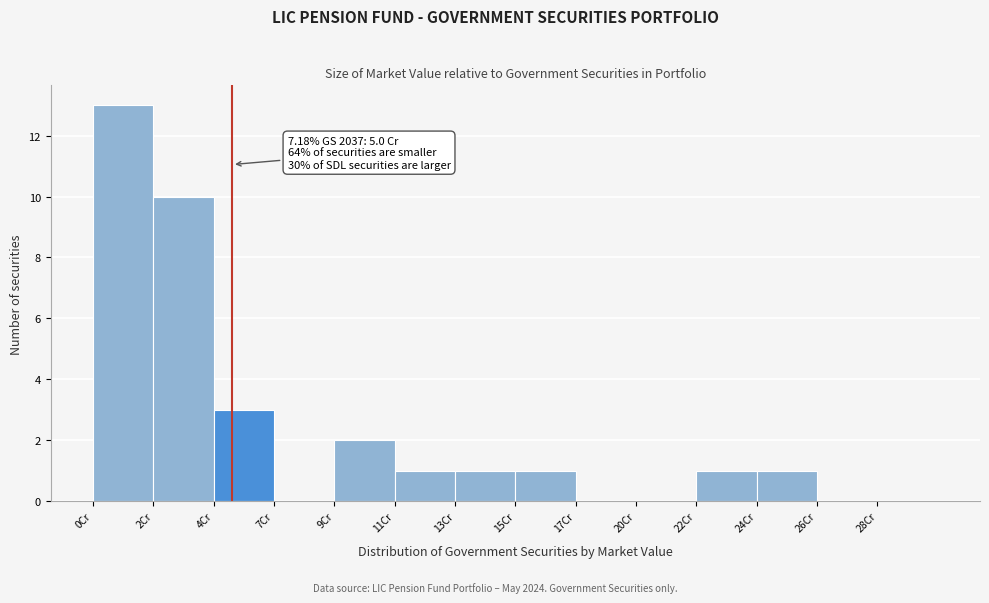

Reading left to right, extract all data points from this chart.

0Cr=13	2Cr=10	4Cr=3	7Cr=0	9Cr=2	11Cr=1	13Cr=1	15Cr=1	17Cr=0	20Cr=0	22Cr=1	24Cr=1	26Cr=0	28Cr=0